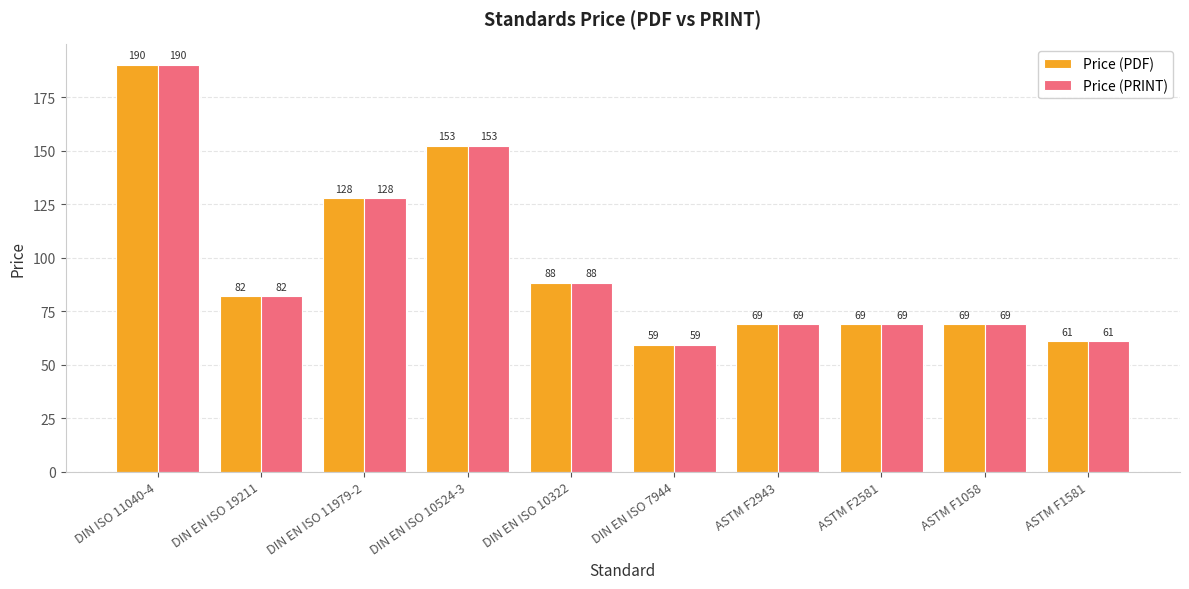

Is the value of Price (PRINT) at ASTM F1581 greater than the value of Price (PDF) at ASTM F2581?

No